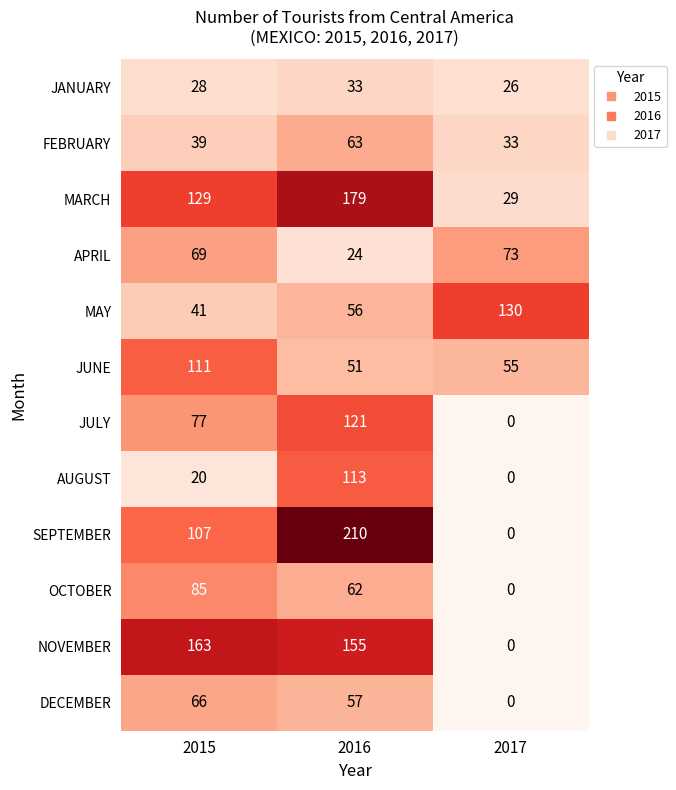

Which series changed the most between 2016 and 2017?

SEPTEMBER